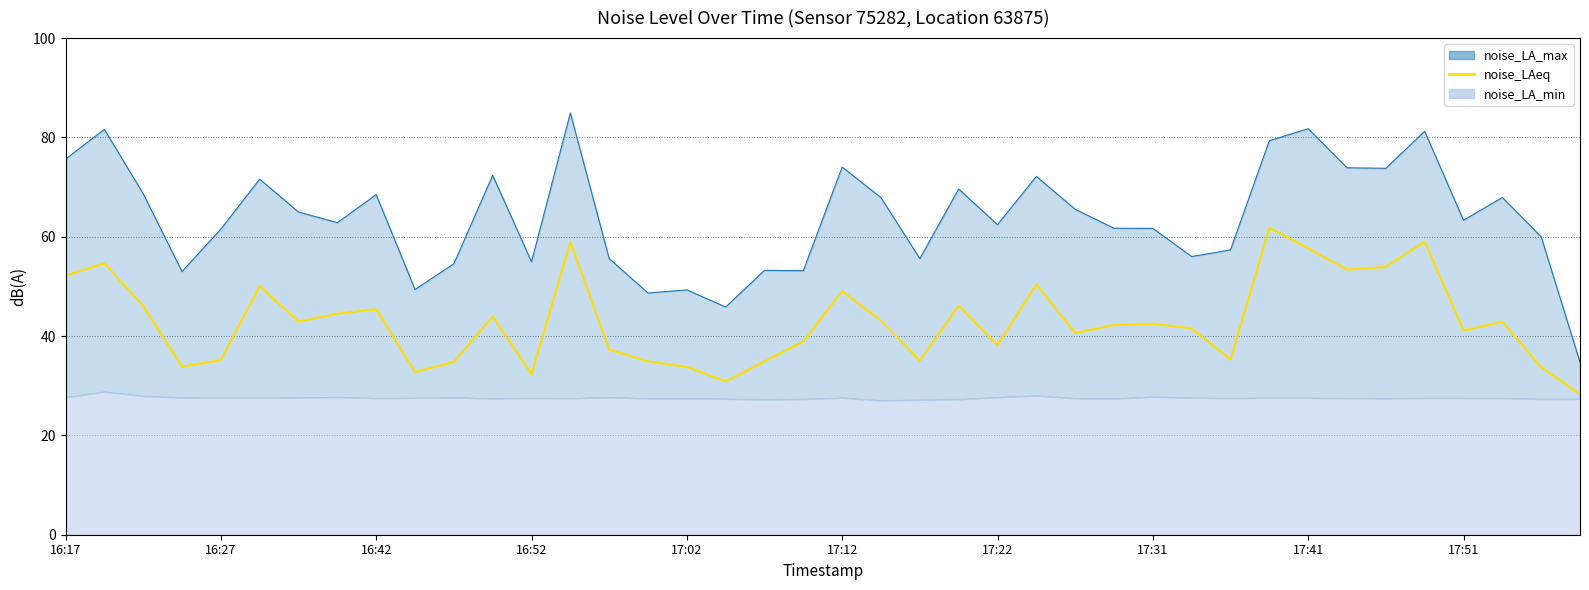

What is the sum of all values?

1713.9